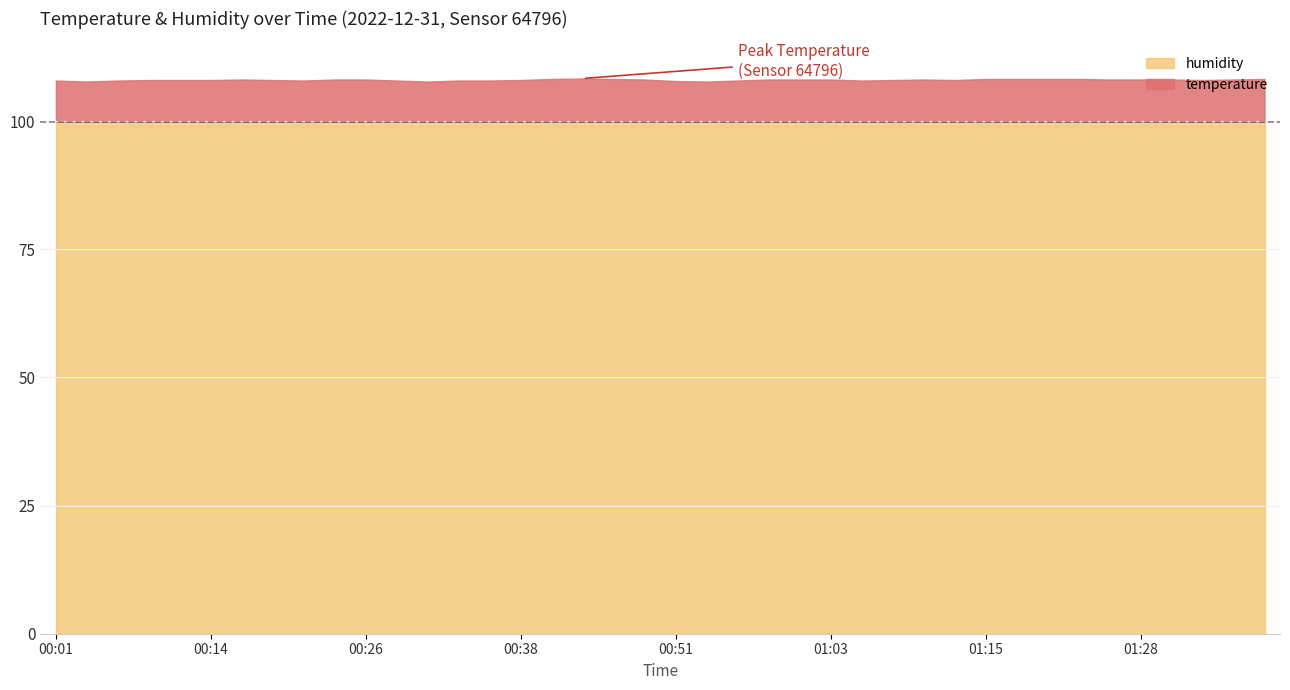

Reading left to right, transcribe all the data shown in this chart.

temperature: 8.0	8.2	8.1	8.1	8.0	7.8	7.9	8.0	8.1	8.2	8.4	8.6	8.6	8.5	8.4	8.3	8.2	8.1	8.1	8.0
humidity: 99.9	99.9	99.9	99.9	99.9	99.9	99.9	99.9	99.9	99.9	99.9	99.9	99.9	99.9	99.9	99.9	99.9	99.9	99.9	99.9